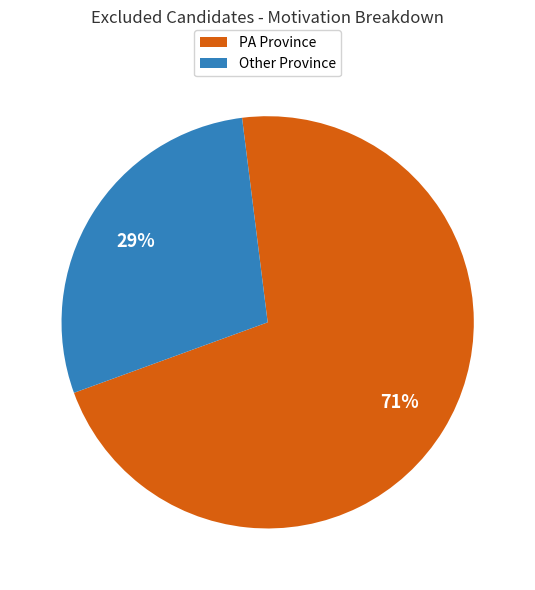

To the nearest percent, what is the average slice percentage?

50%